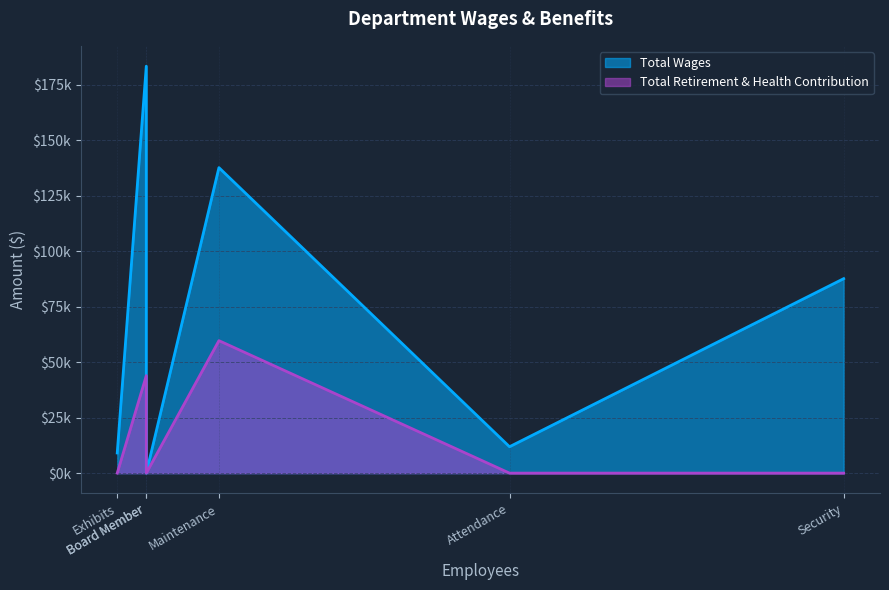

Does the chart display data point markers on the line(s)?

No